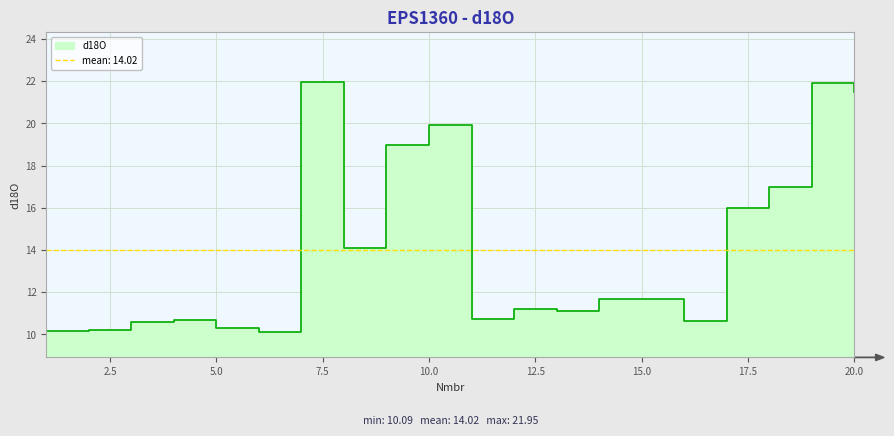

At which category does the chart reach its peak across all series?

7